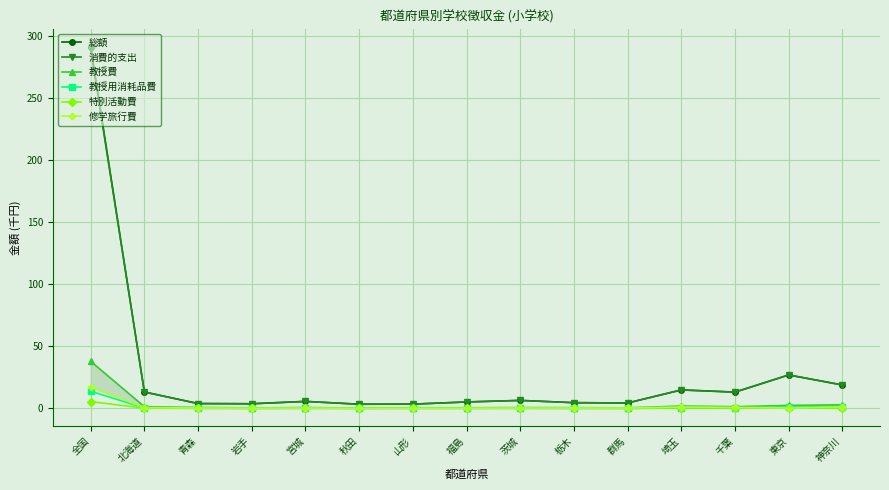

Which label corresponds to the smallest value in the chart?

秋田